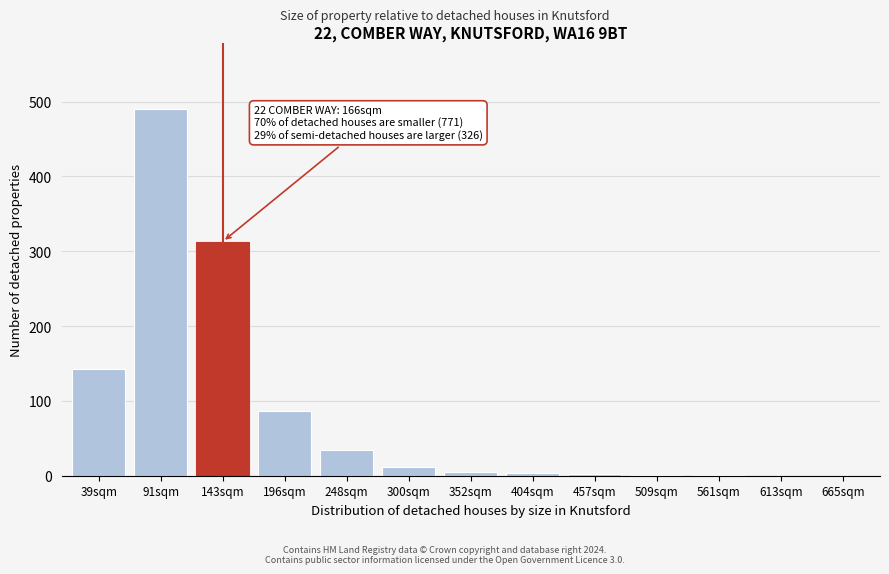

What is the sum of the values at 300sqm and 613sqm?

12